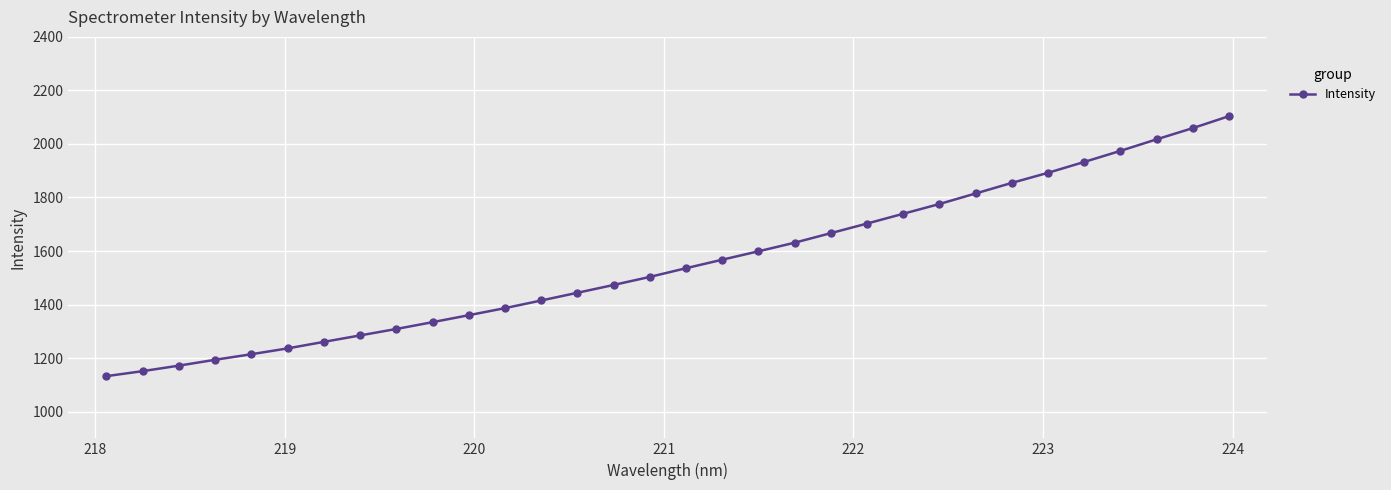

What is the maximum value shown in the chart?

2103.7